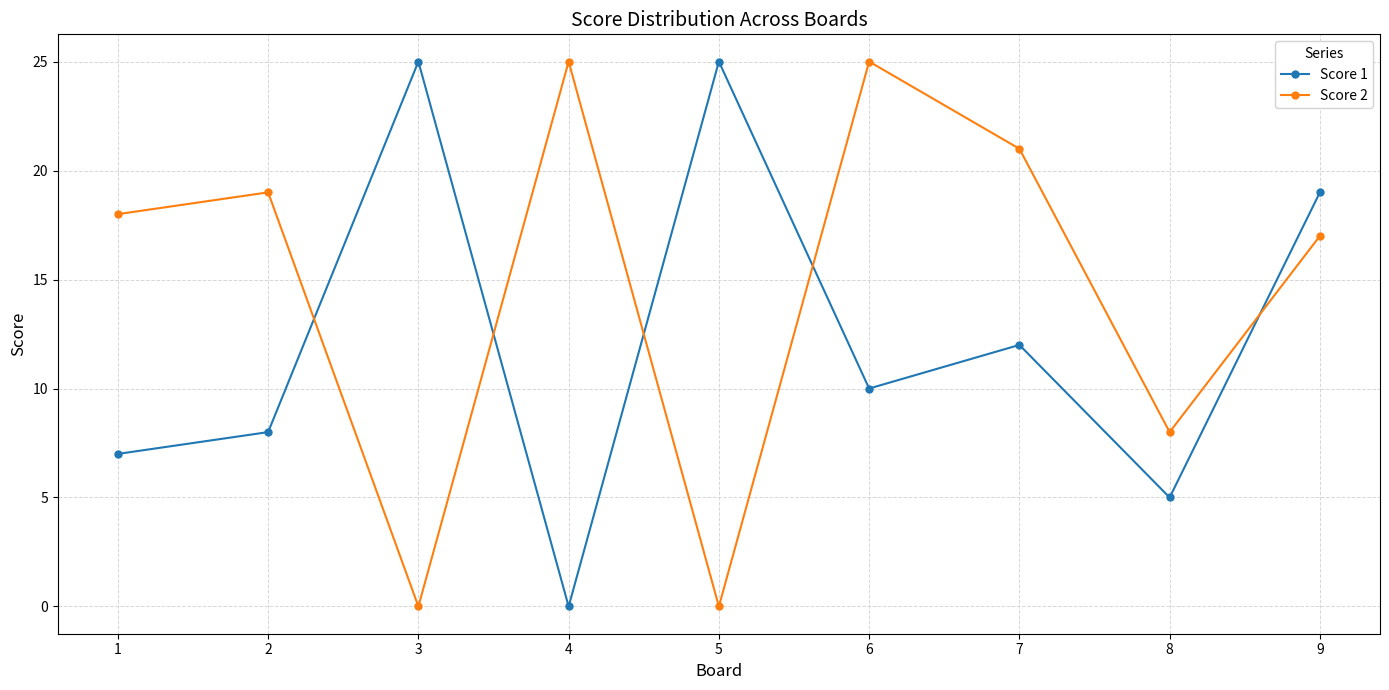

What is the difference between the highest and lowest values at 6?

15